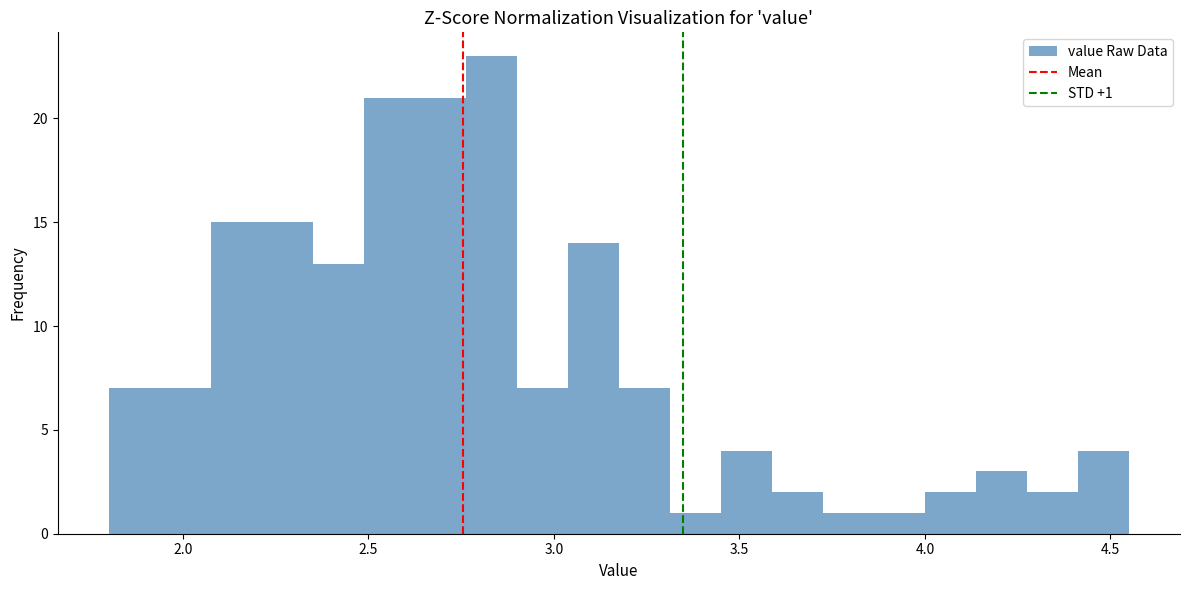

Read against the x-axis, roughly where is the centre of the tallest bar?

2.85